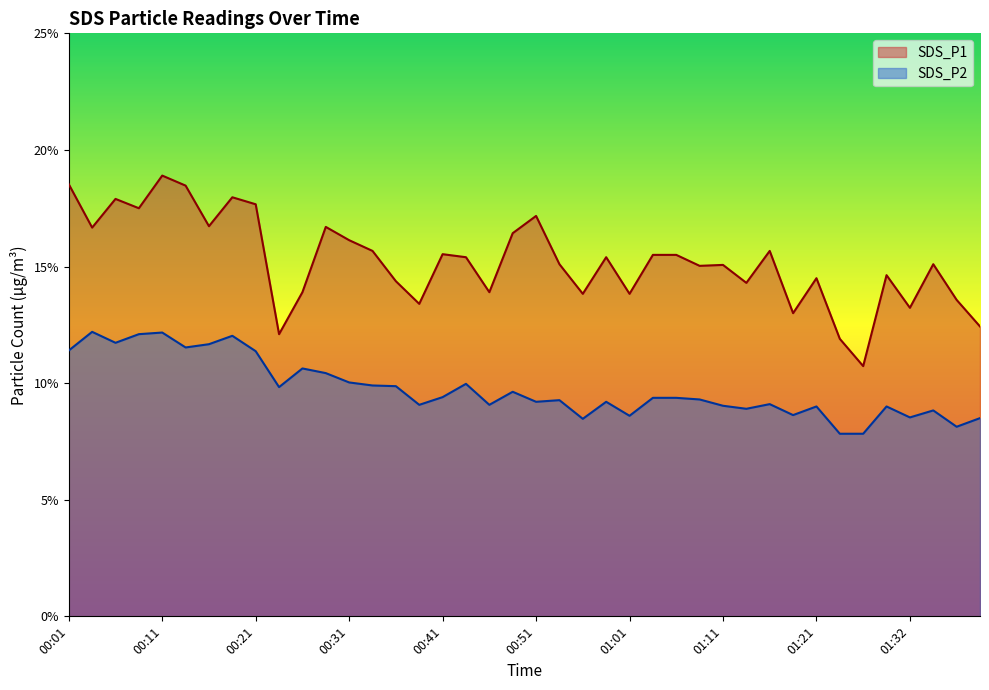

At which label does SDS_P1 first exceed 15?

00:01